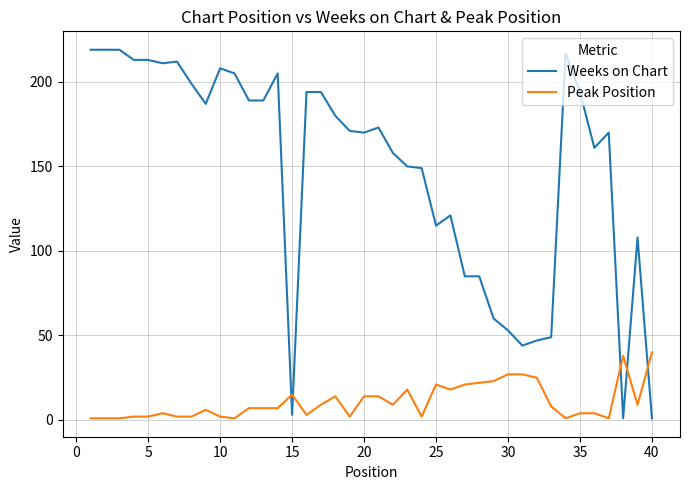

Which series has the largest range (max minus min)?

Weeks on Chart